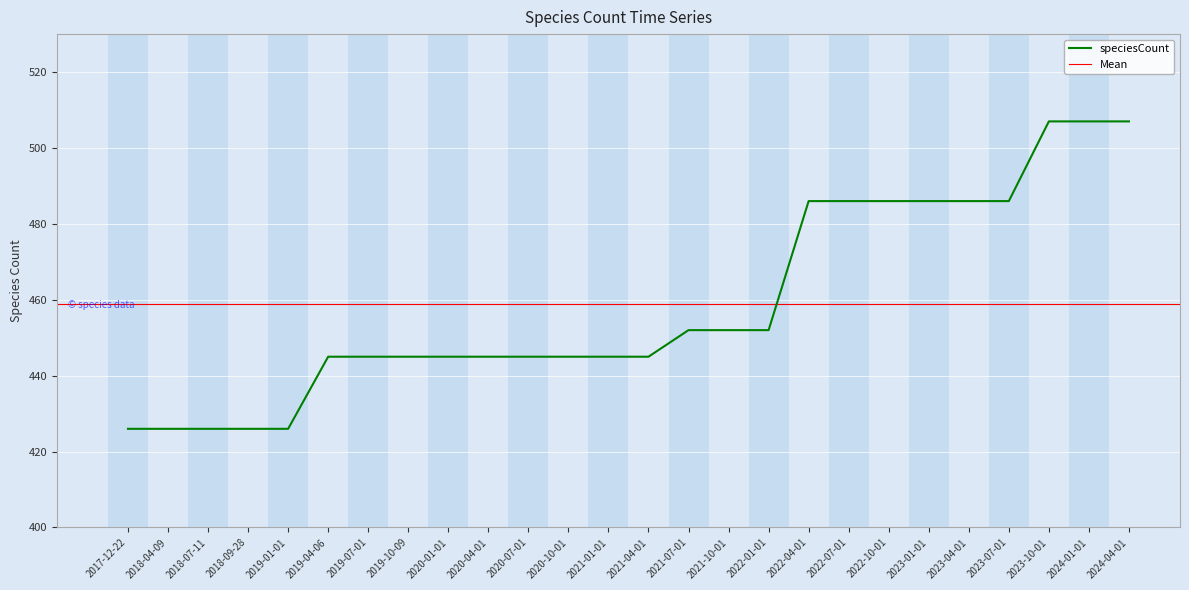

What is the difference between the values at 2020-01-01 and 2019-01-01?

19